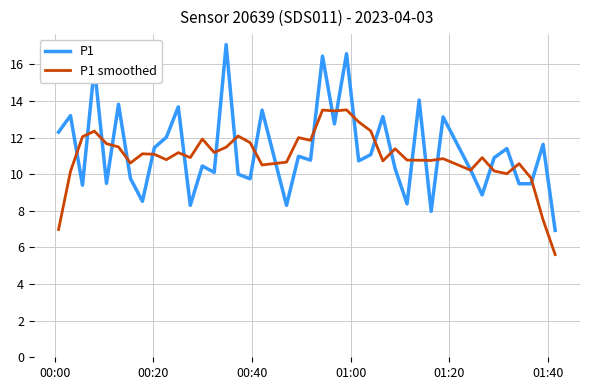

List the series in order of their peak value, lowest first.

P1 smoothed, P1